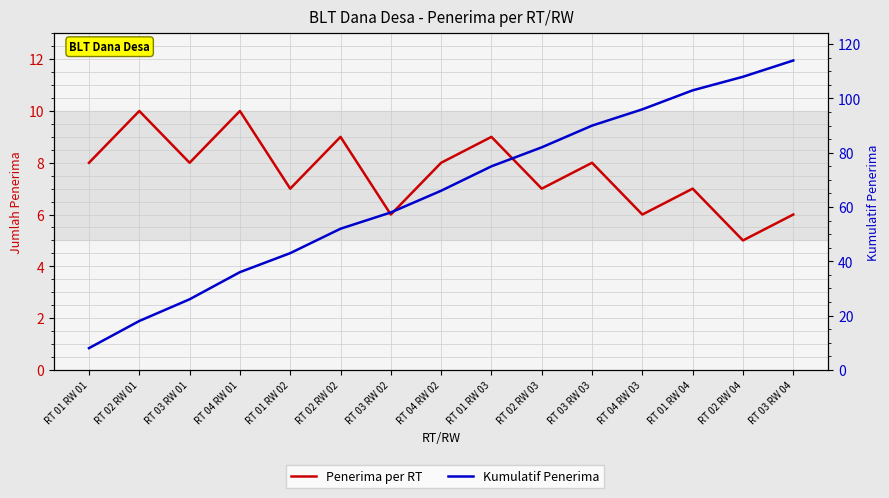

What is the sum of the Penerima per RT values at RT 03 RW 04 and RT 01 RW 04?

13